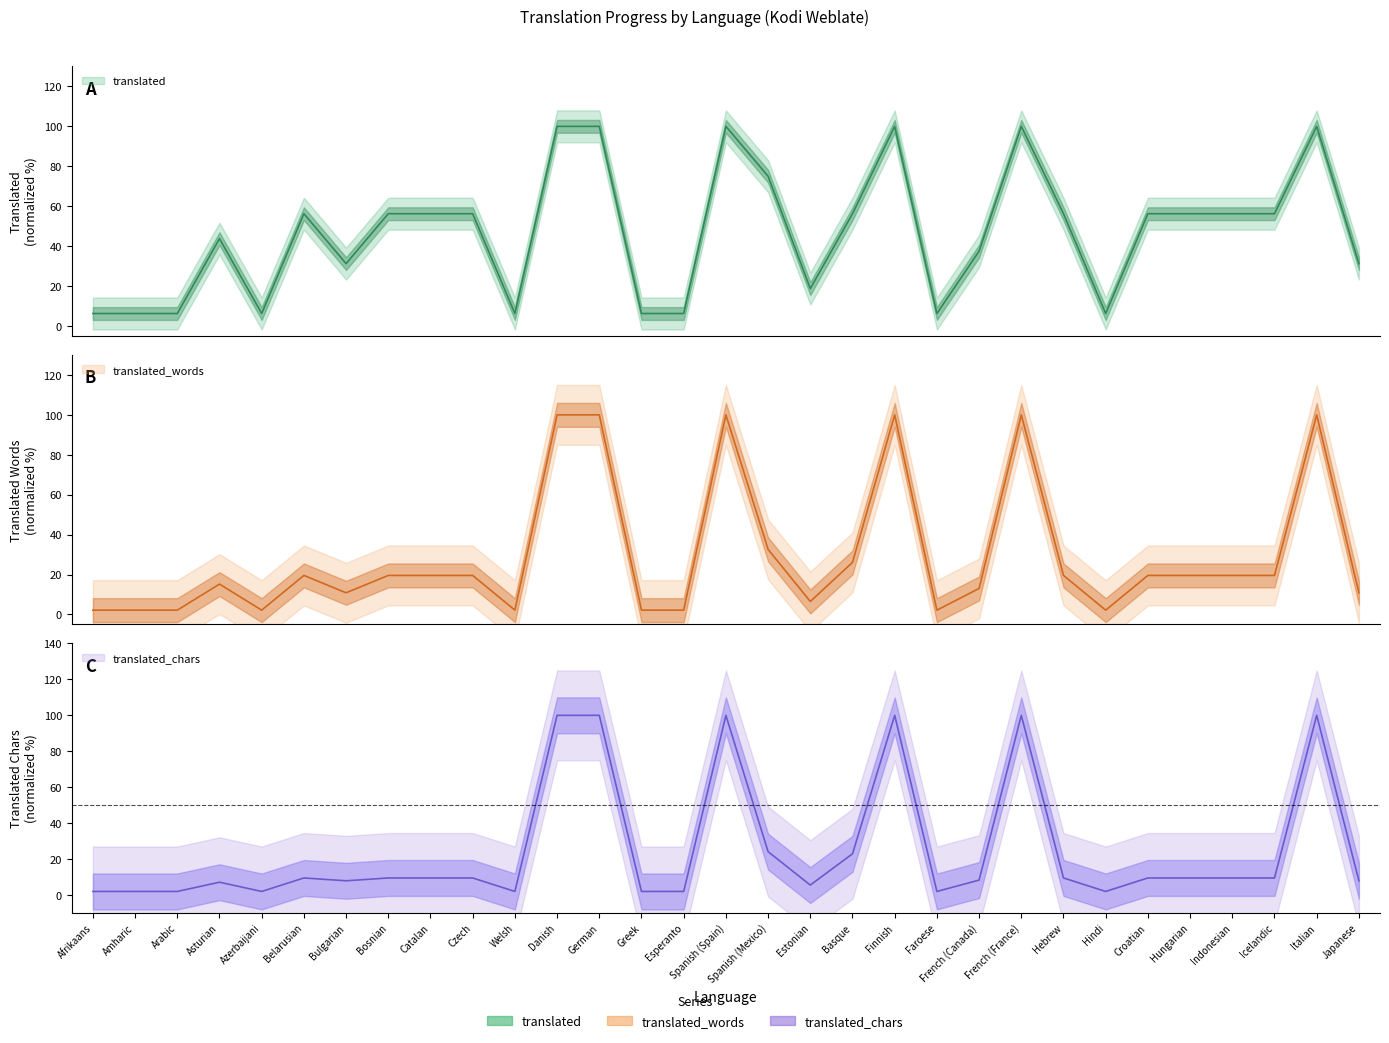

Is this an area chart (filled region under the line)?

No